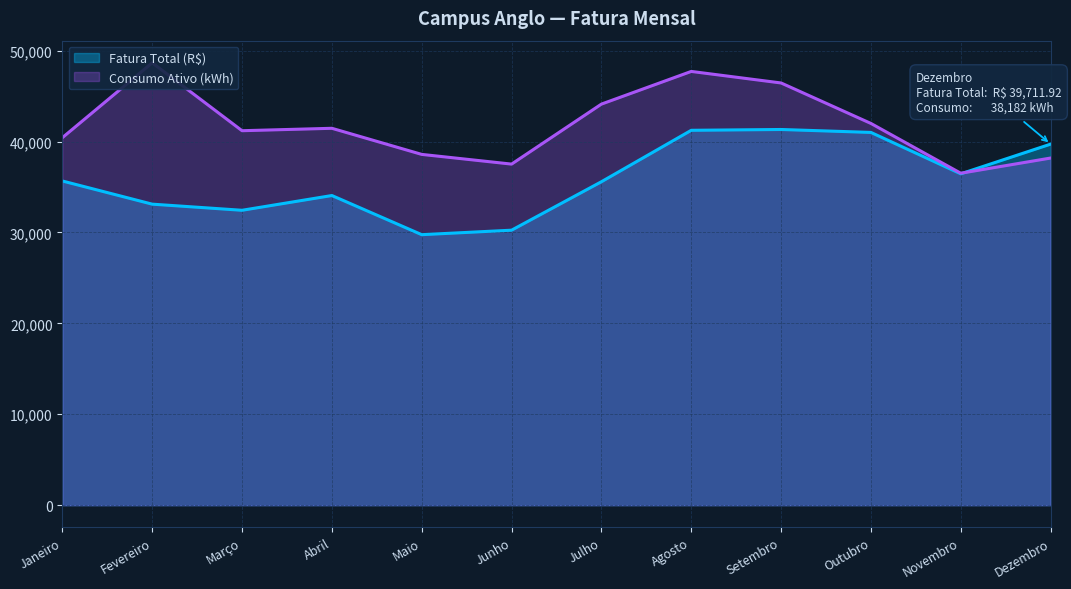

At which label does Fatura Total (R$) reach its minimum?

Maio